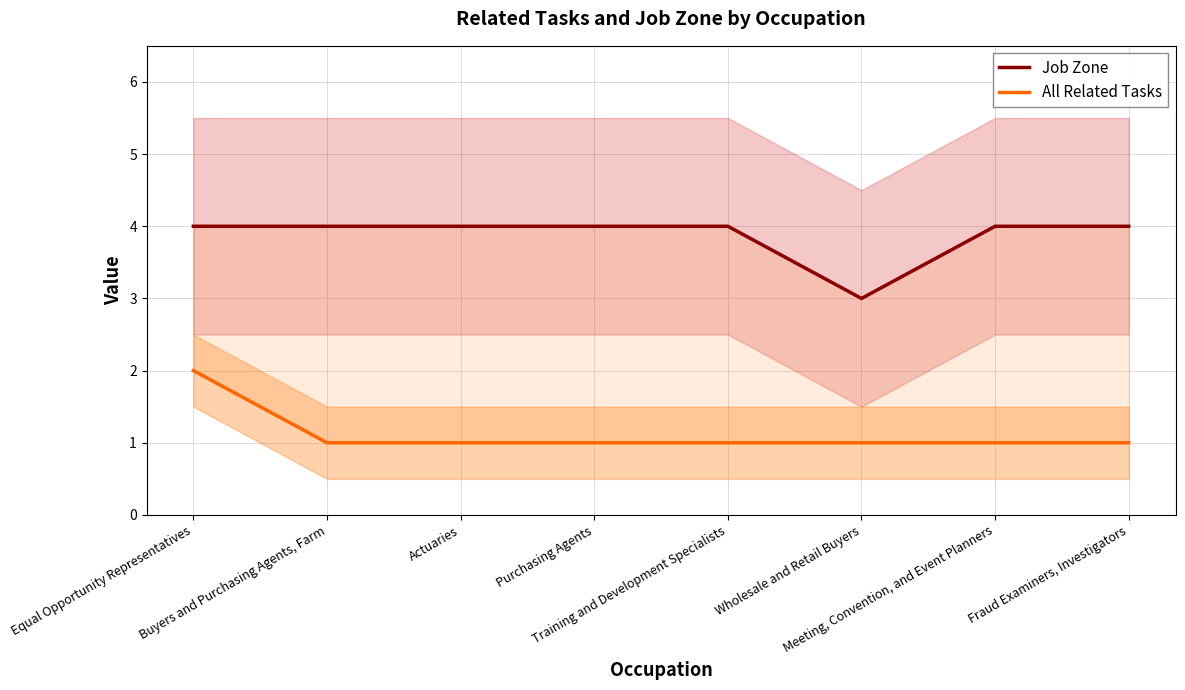

What is the spread (max minus min) of values at Training and Development Specialists?

3